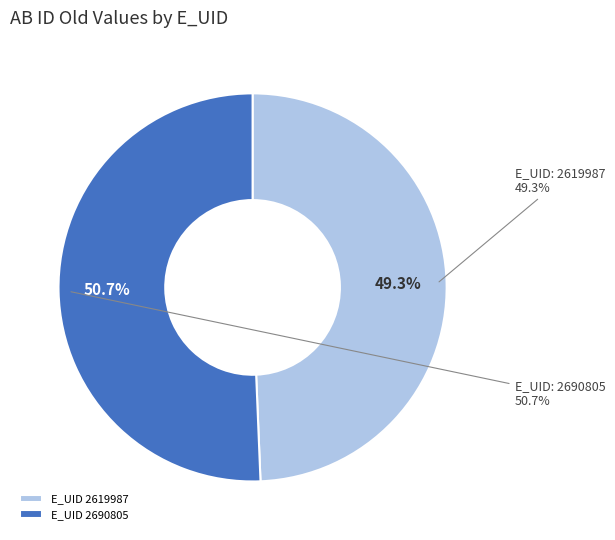

To the nearest percent, what is the difference between the 2690805 and 2619987 slice percentages?

1%